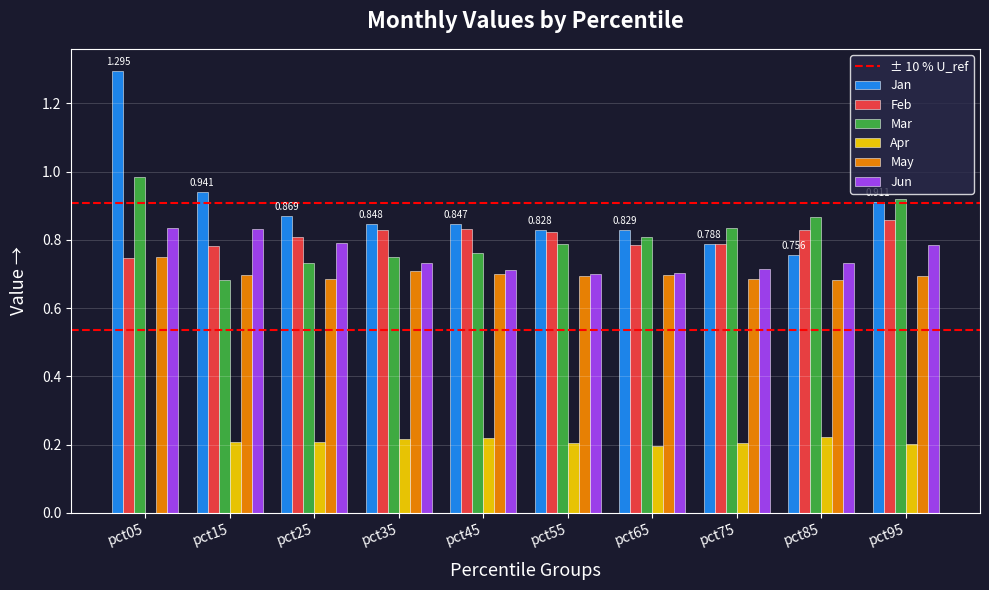

How many data points does each series have?

10